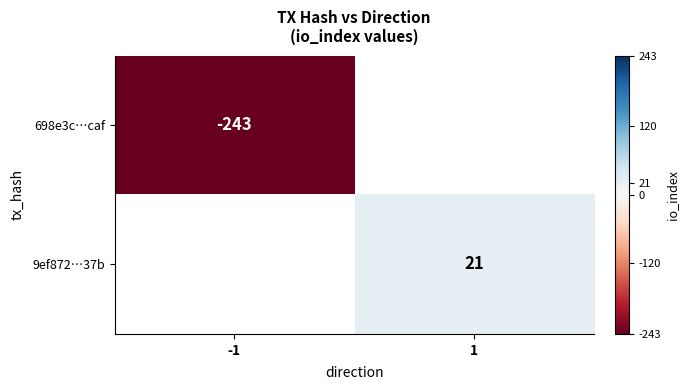

The 9ef872…37b series shows 21 at 1. True or false?

True